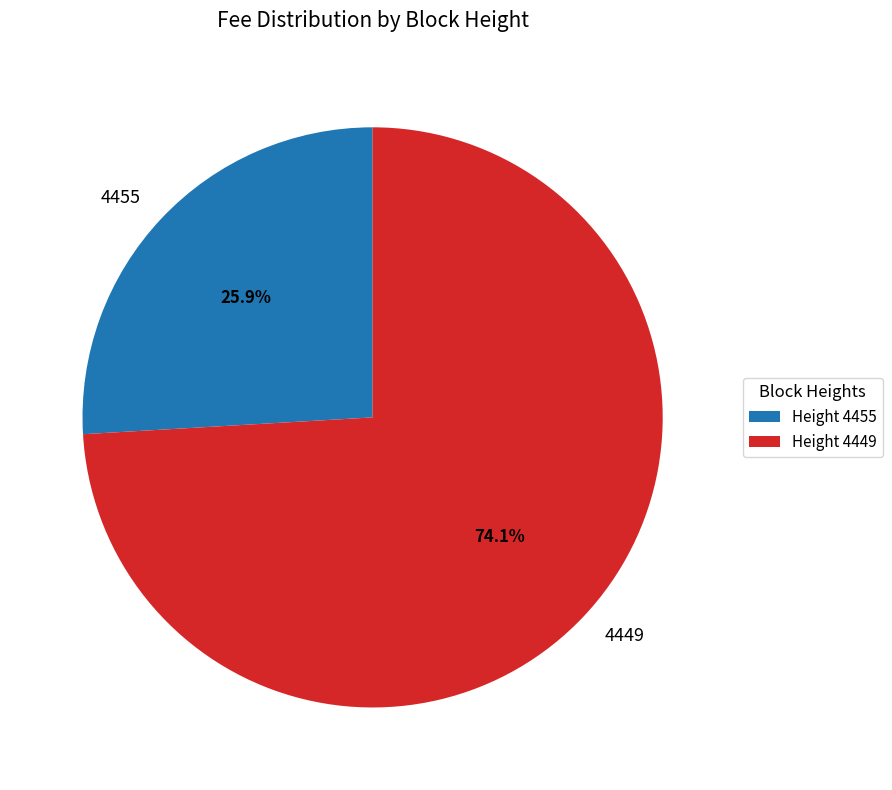

Count the number of slices in the pie.

2